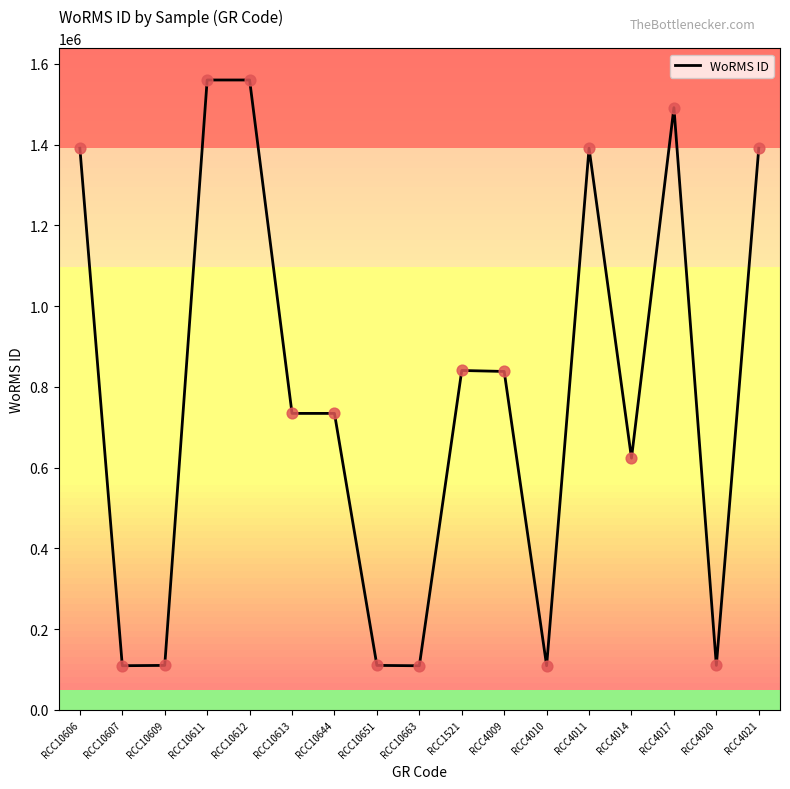

What is the change in value from RCC10609 to RCC4014?

+513315